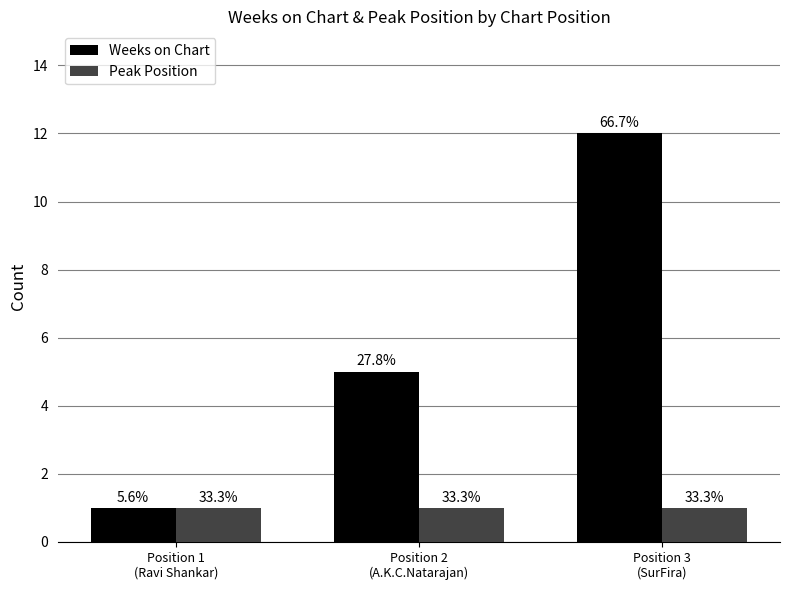

How many bars are there in each group?

2